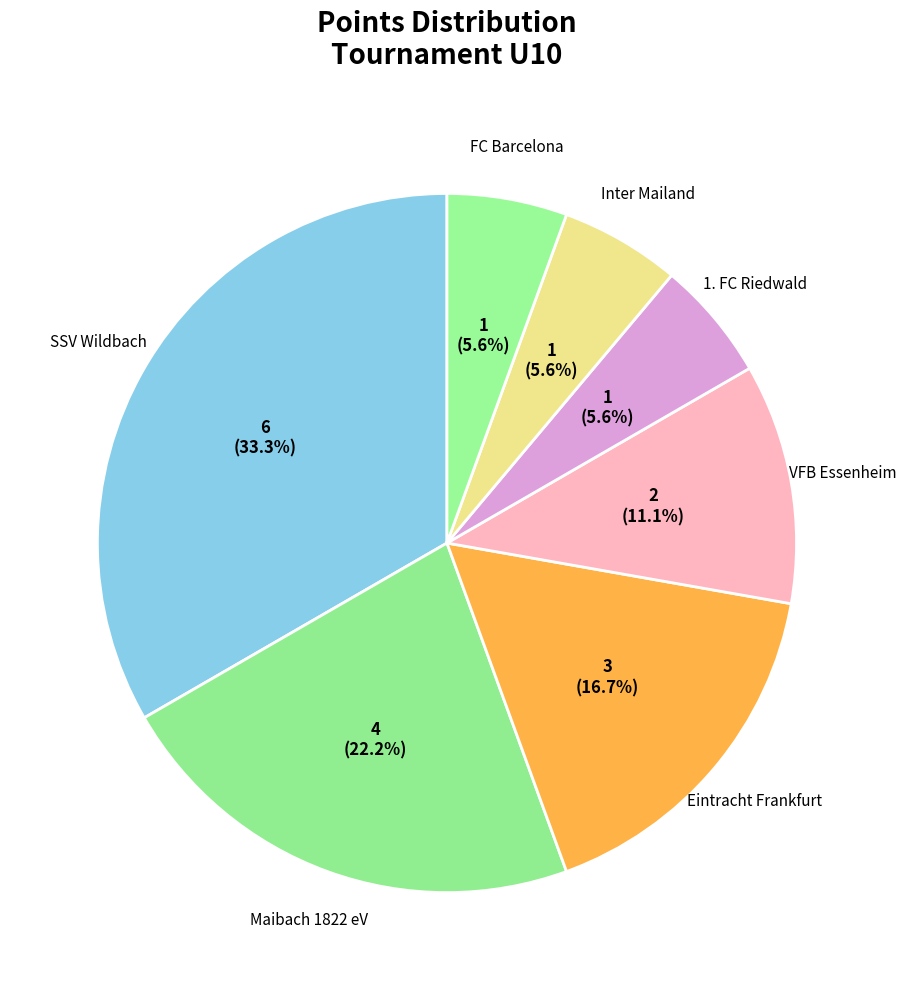

Does any single category account for the majority?

No